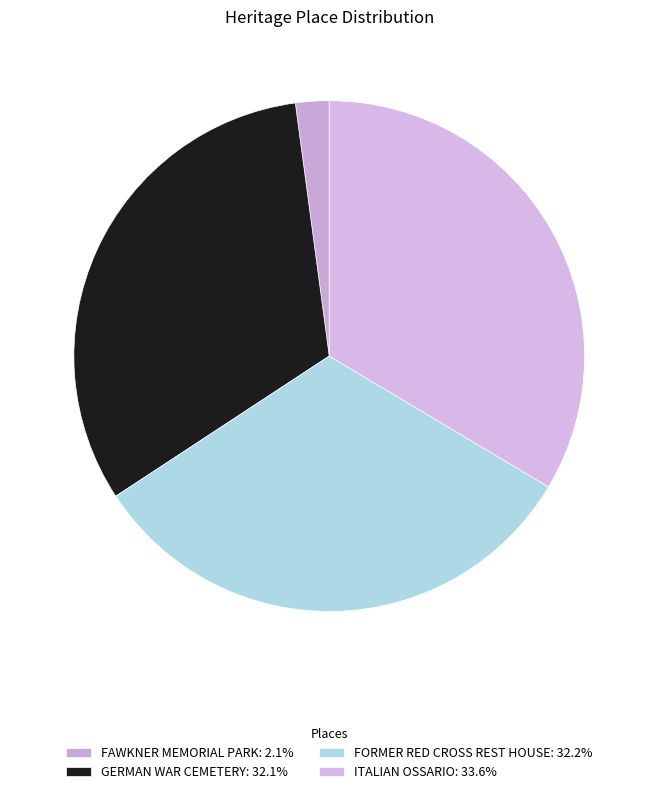

Between FAWKNER MEMORIAL PARK and FORMER RED CROSS REST HOUSE, which is larger?

FORMER RED CROSS REST HOUSE